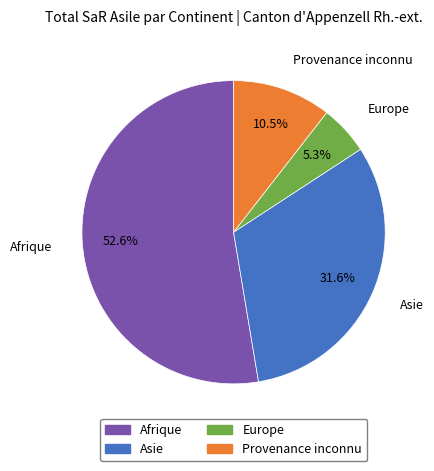

Between Europe and Asie, which is larger?

Asie